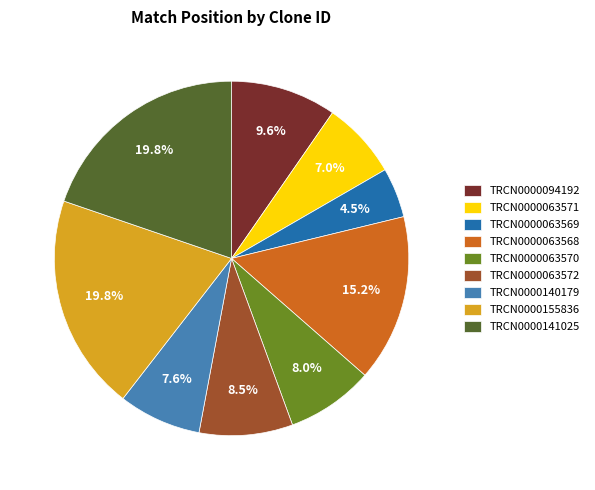

To the nearest percent, what percentage of the pie is TRCN0000063568?

15%